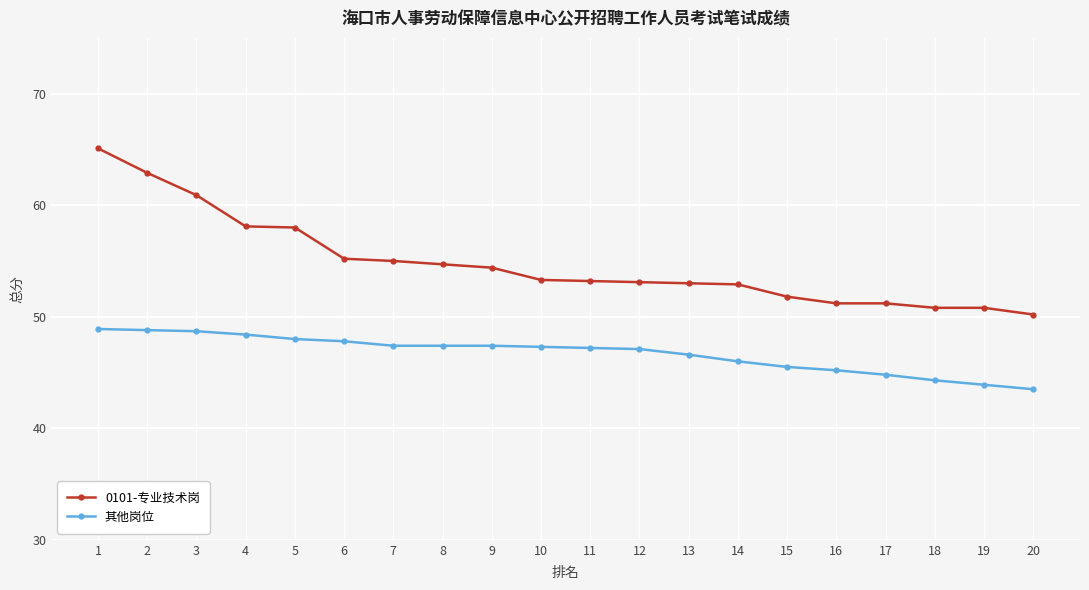

What are all the series names shown in the legend?

0101-专业技术岗, 其他岗位